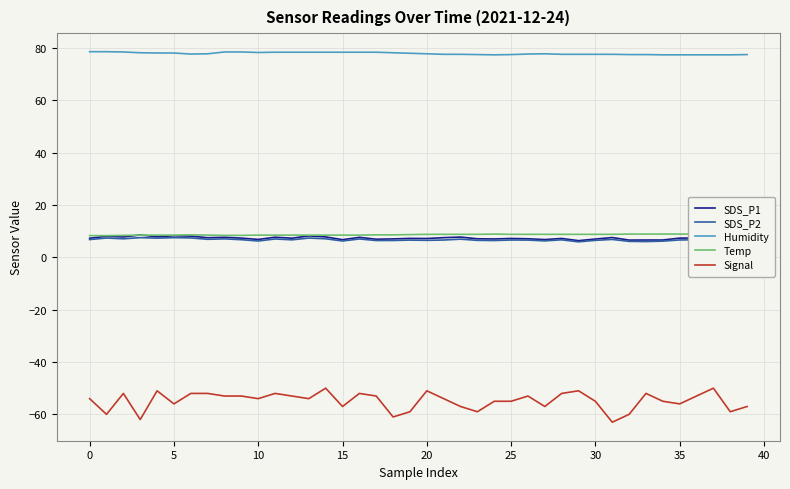

Where is SDS_P1 nearest to the value 7?

30